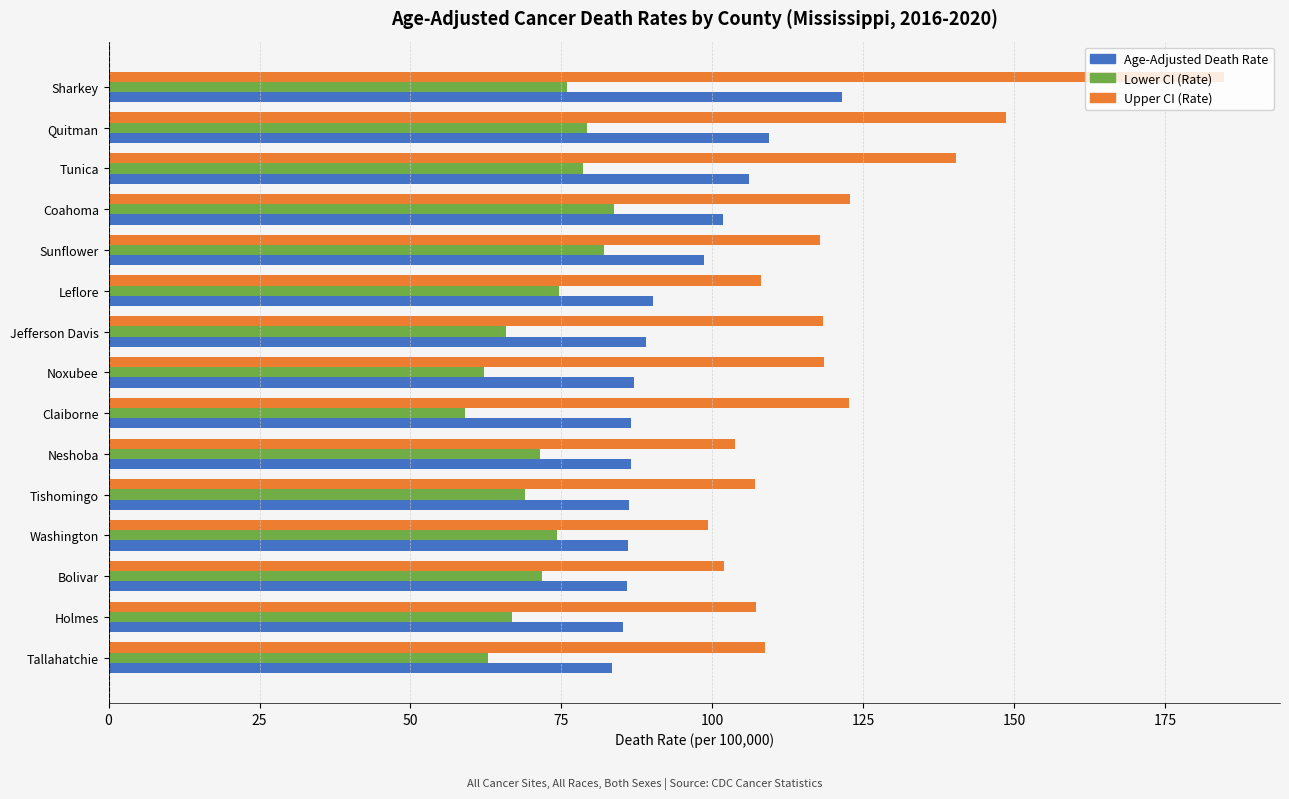

Rank the series by their average value, from highest to lowest.

Upper CI (Rate), Age-Adjusted Death Rate, Lower CI (Rate)